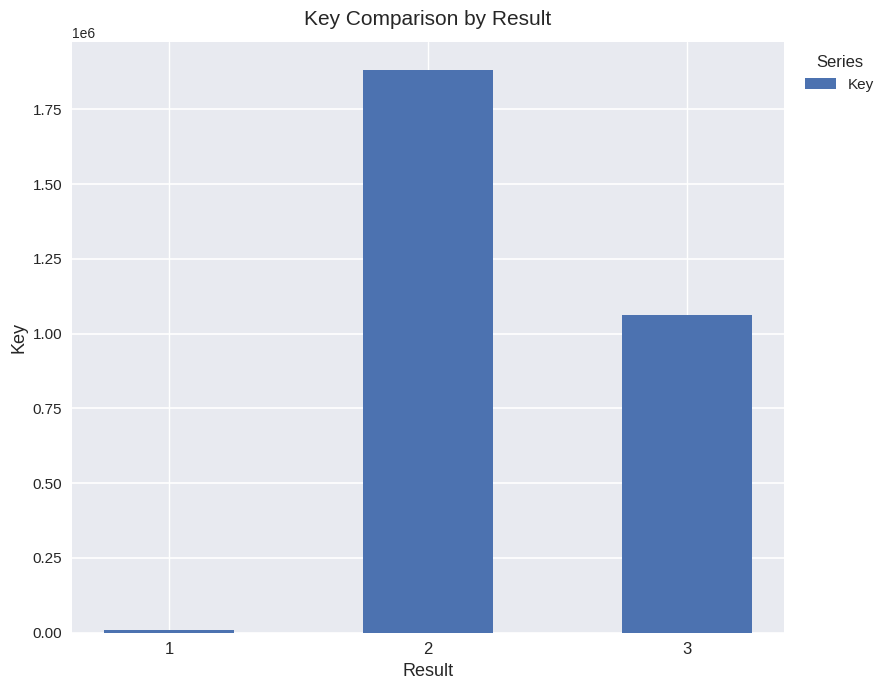

Reading left to right, what are all the values shown in this chart?

1=7456	2=1882518	3=1061353